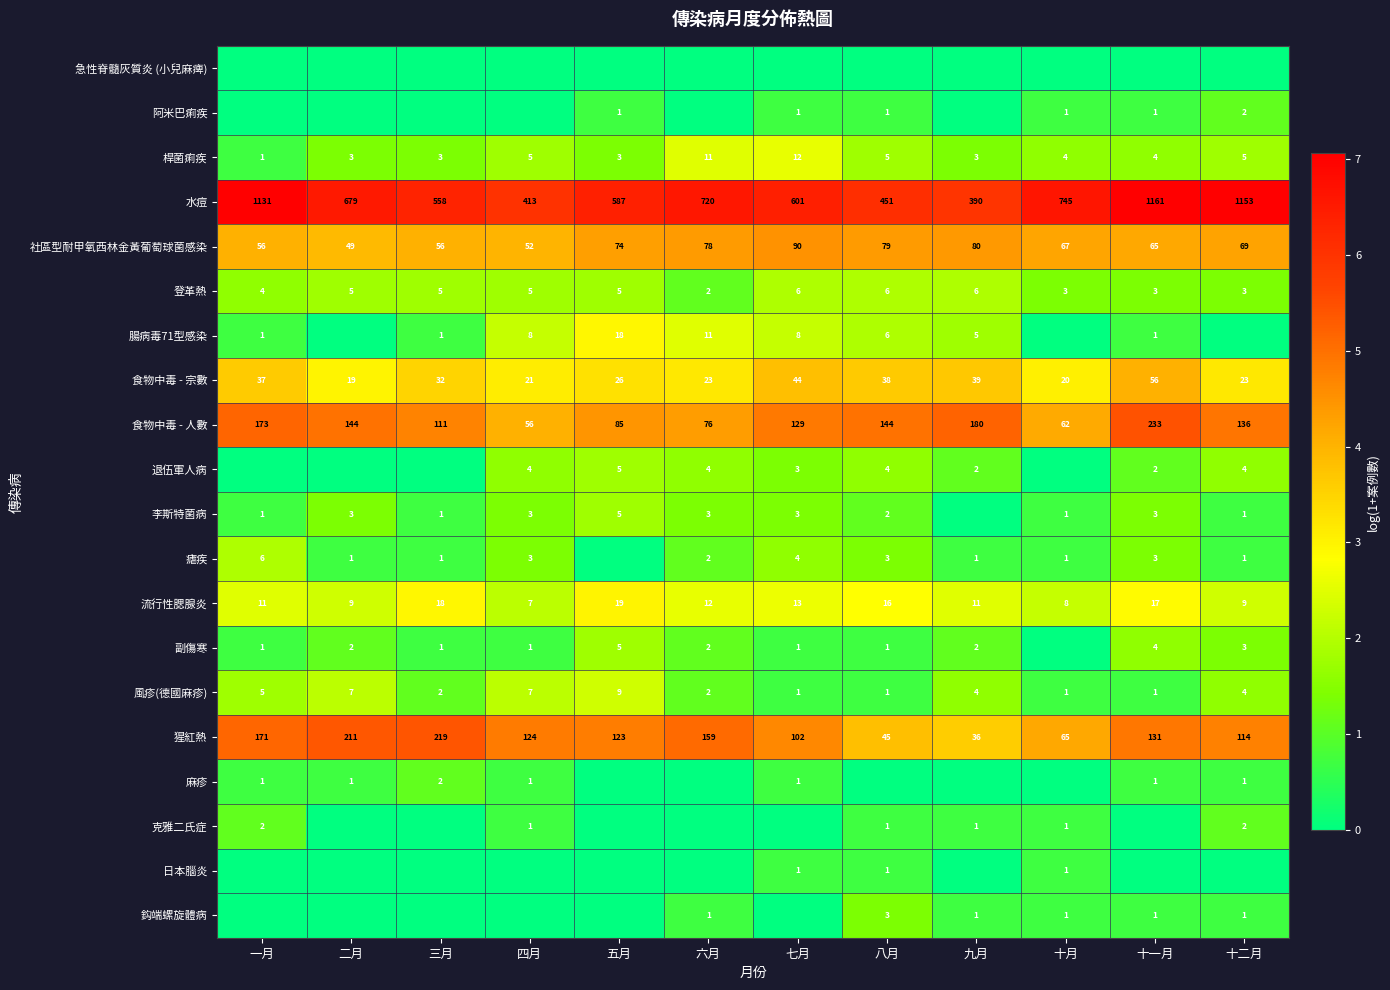

What is the difference between the maximum and second lowest values in the 食物中毒 - 宗數 series?

36